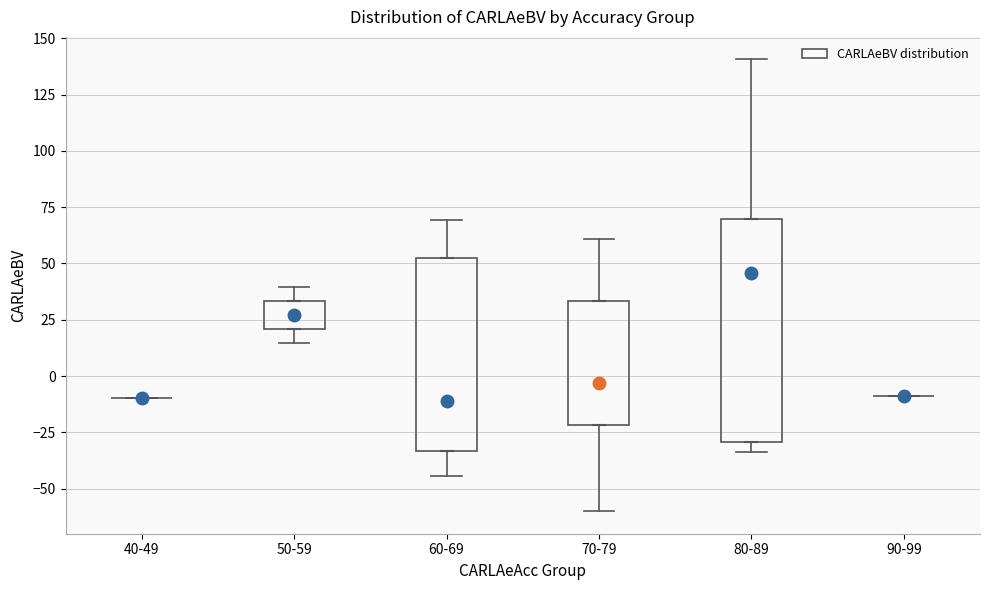

Reading left to right, transcribe this box plot: for each box, give where its median line is, the range the box spans, and where its two whiskers end, as read against the y-axis. The values are not printed on the chart, so give them approximately, as read against the axis.

40-49: box collapsed to a line at -10, whiskers -10 to -10
50-59: median 25, box 20 to 35, whiskers 15 to 40
60-69: median -10, box -35 to 50, whiskers -45 to 70
70-79: median -5, box -20 to 35, whiskers -60 to 60
80-89: median 45, box -30 to 70, whiskers -35 to 140
90-99: box collapsed to a line at -10, whiskers -10 to -10